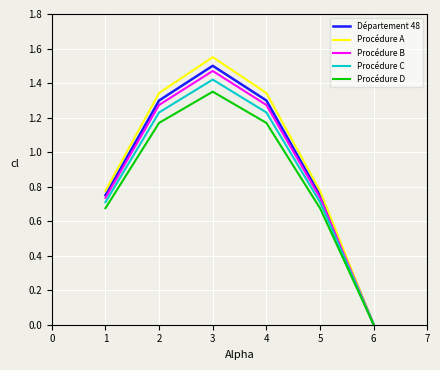

What is the total value across all series at 4?

6.3